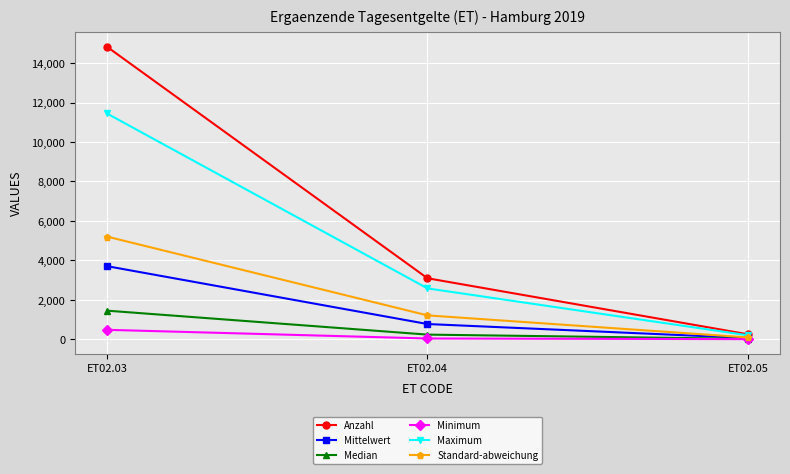

At which category is the sum across all series the highest?

ET02.03